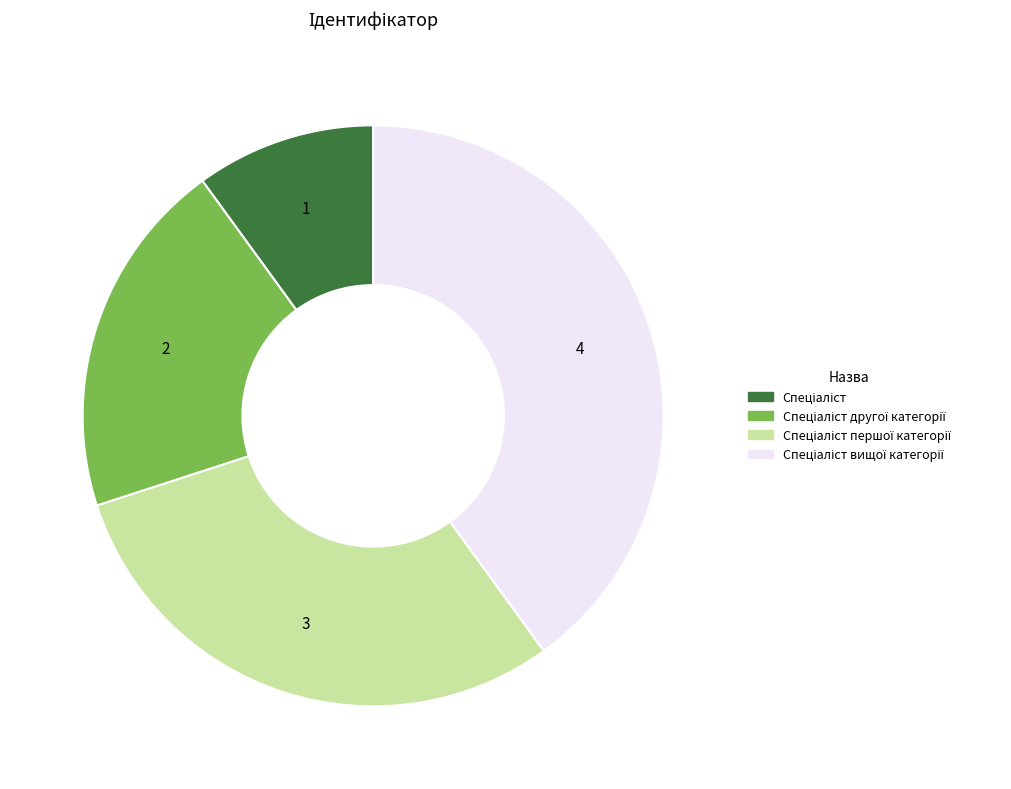

Is there a majority slice in this chart?

No